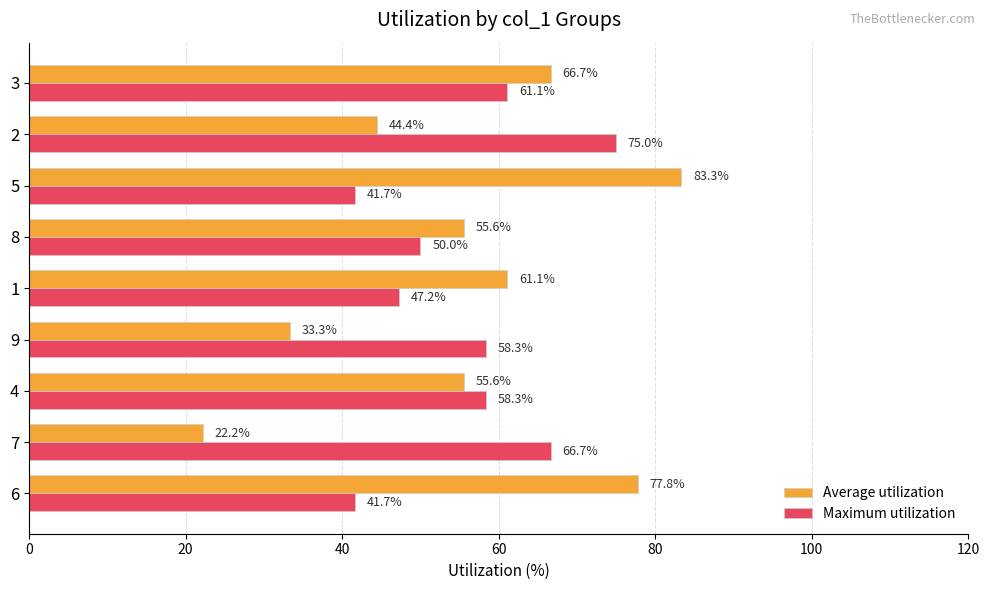

Which series has the largest range (max minus min)?

Average utilization